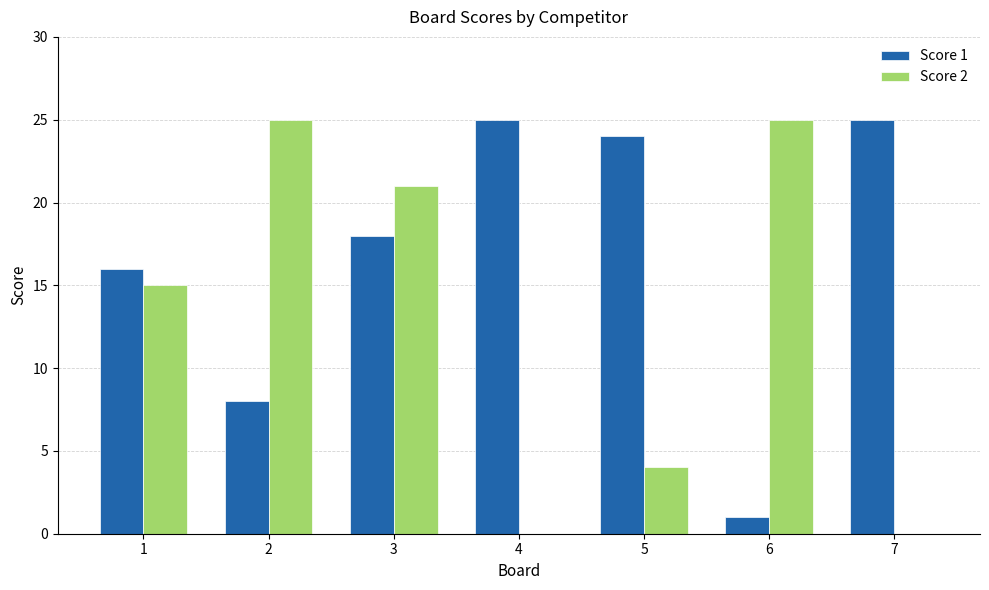

What is the sum of all Score 2 values?

90